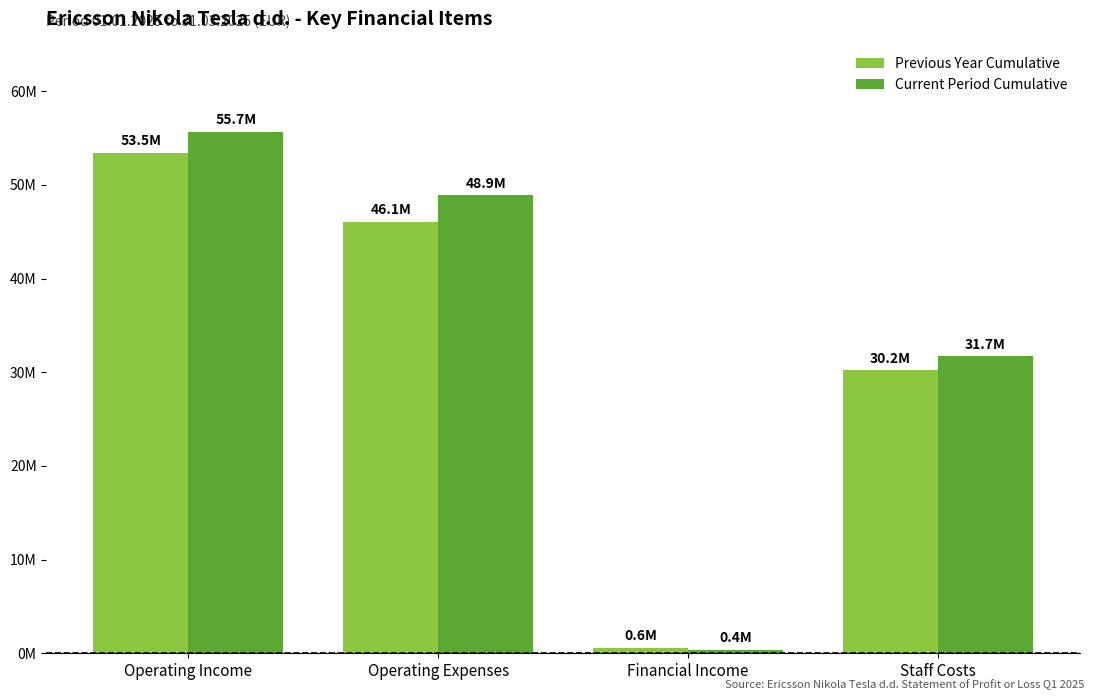

Is it true that Current Period Cumulative equals 10196976 at Staff Costs?

False